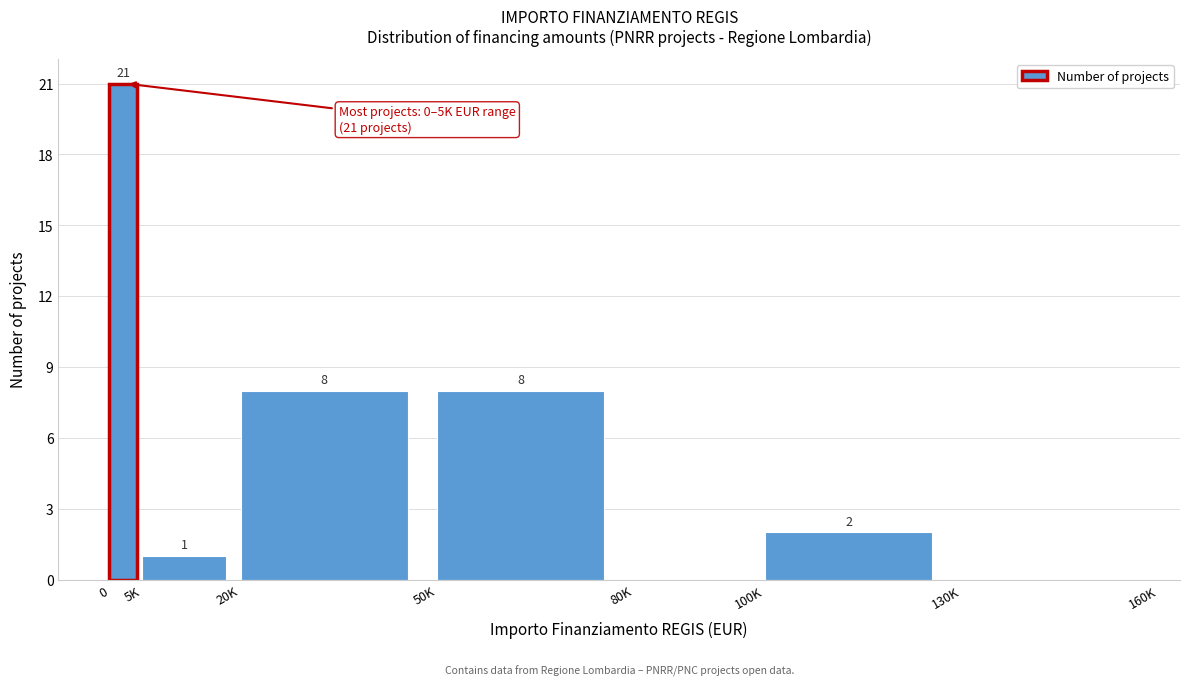

Reading left to right, what are all the values shown in this chart?

0=21	5K=1	20K=8	50K=8	80K=0	100K=2	130K=0